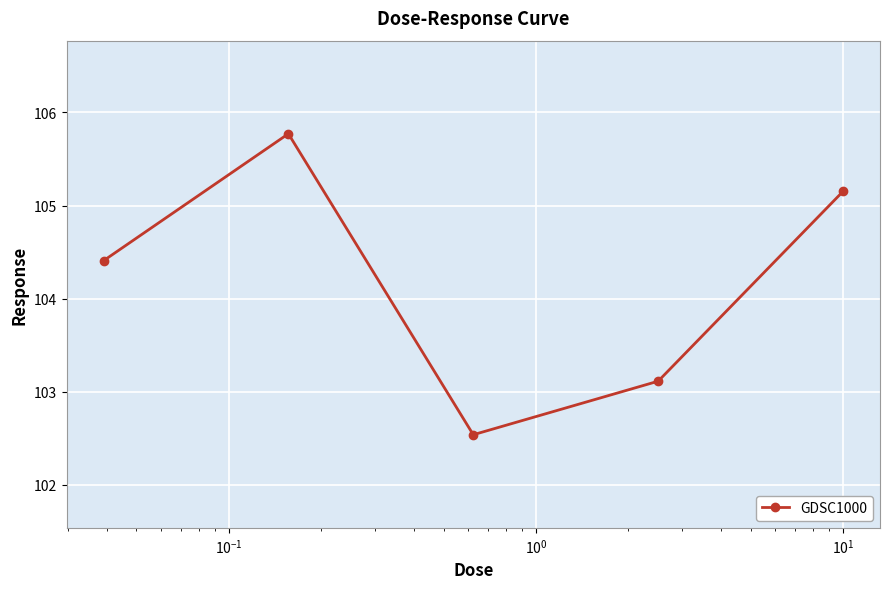

What is the maximum value shown in the chart?

105.8